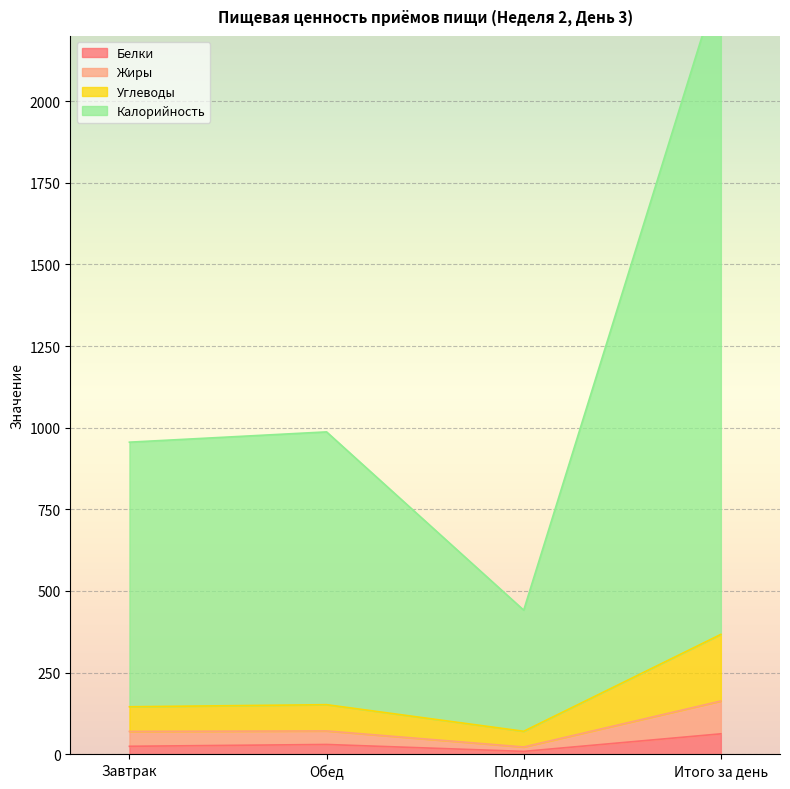

What is the sum of all Жиры values?

325.6